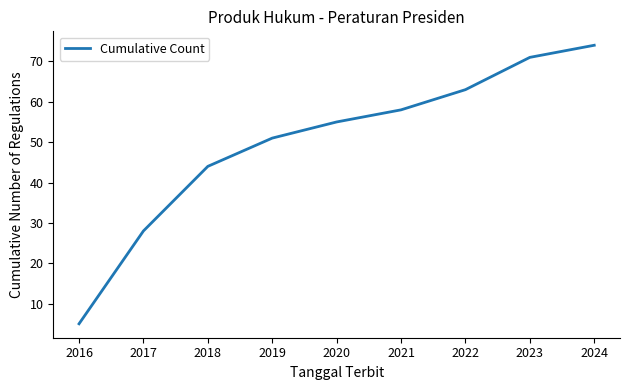

True or false: the data shows 71 at 2023.

True